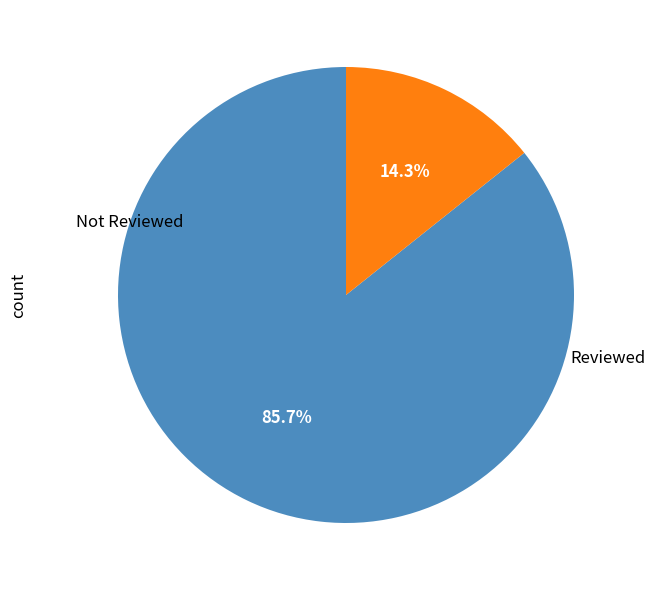

Is there a majority slice in this chart?

Yes